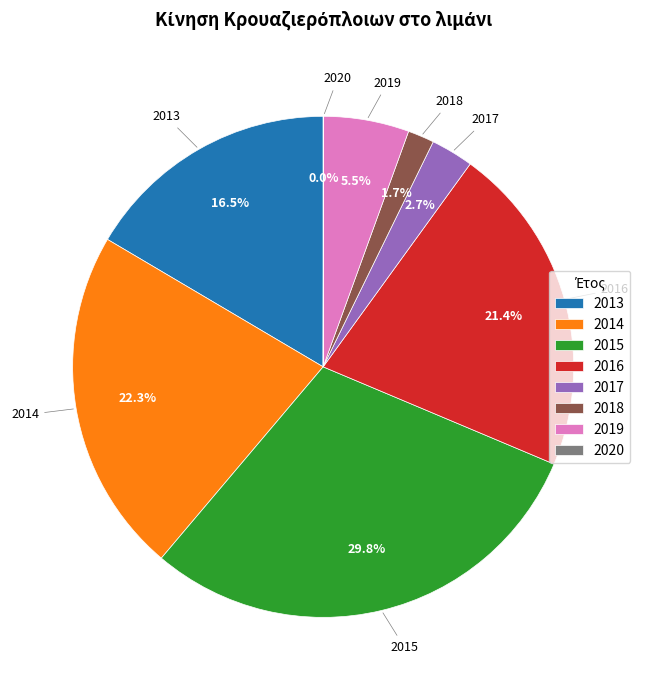

Which slice is the largest?

2015